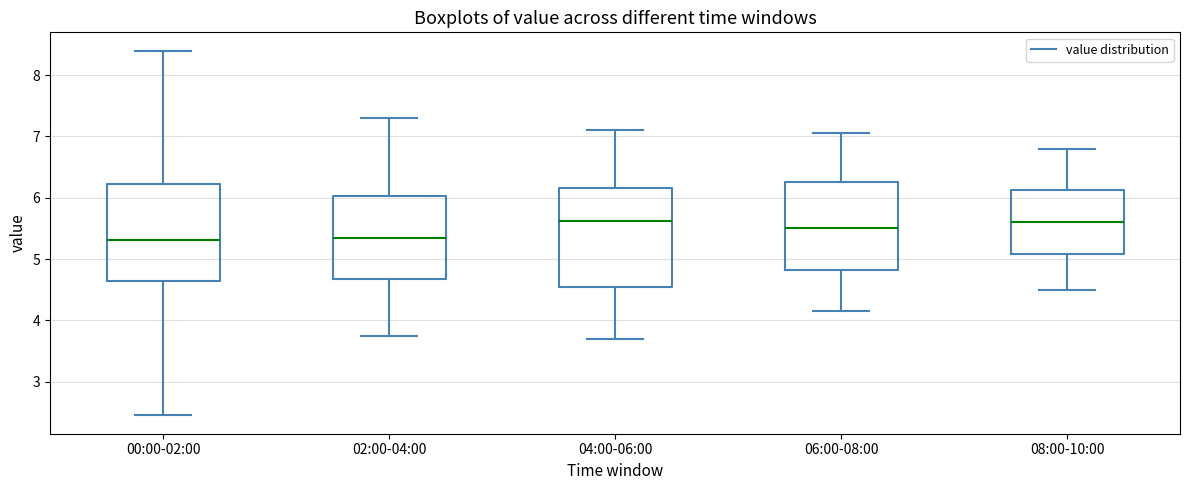

Reading left to right, read every box against the y-axis: the position of its median line, the range the box covers, and the ends of its whiskers. The values are not printed on the chart, so give them approximately, as read against the axis.

00:00-02:00: median 5.3, box 4.7 to 6.2, whiskers 2.5 to 8.4
02:00-04:00: median 5.4, box 4.7 to 6.0, whiskers 3.8 to 7.3
04:00-06:00: median 5.6, box 4.5 to 6.2, whiskers 3.7 to 7.1
06:00-08:00: median 5.5, box 4.8 to 6.3, whiskers 4.2 to 7.1
08:00-10:00: median 5.6, box 5.1 to 6.1, whiskers 4.5 to 6.8